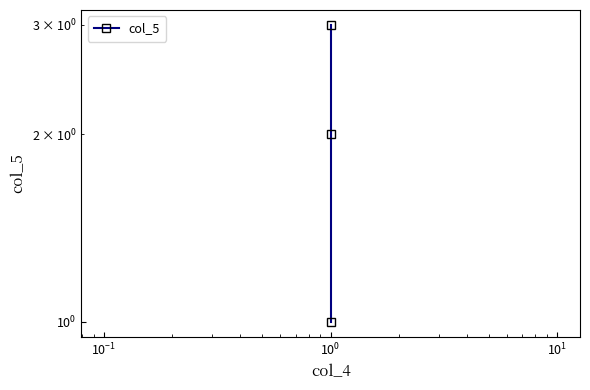

Reading left to right, what are all the values shown in this chart?

1	2	3